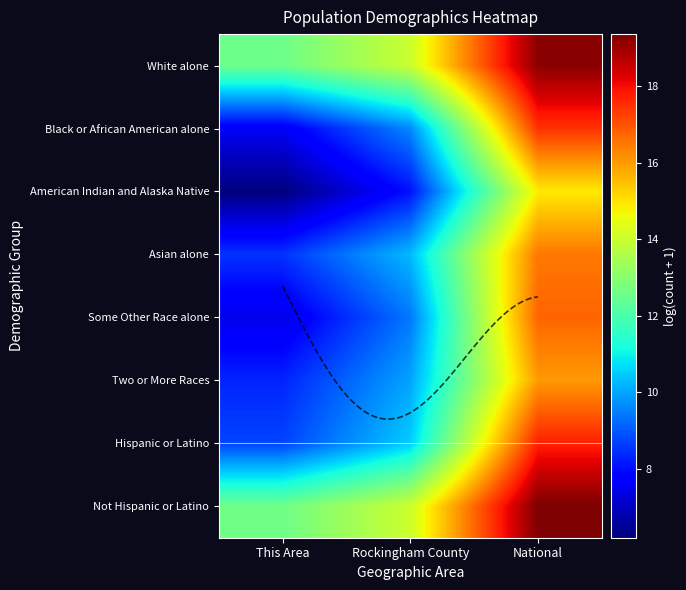

What is the spread (max minus min) of values at Rockingham County?

6.0